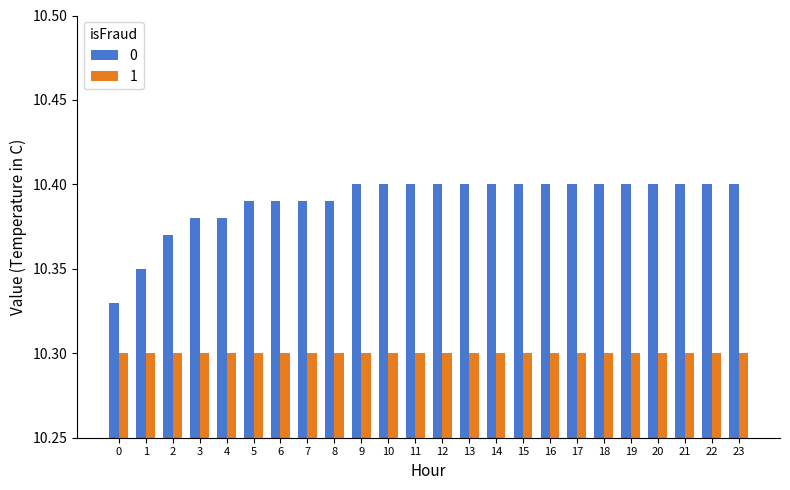

What are all the series names shown in the legend?

0, 1